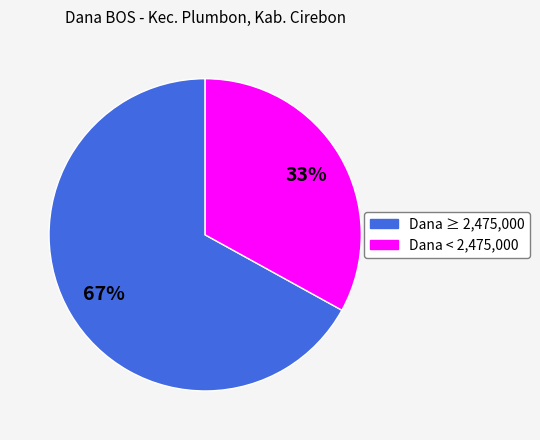

Is there a majority slice in this chart?

Yes